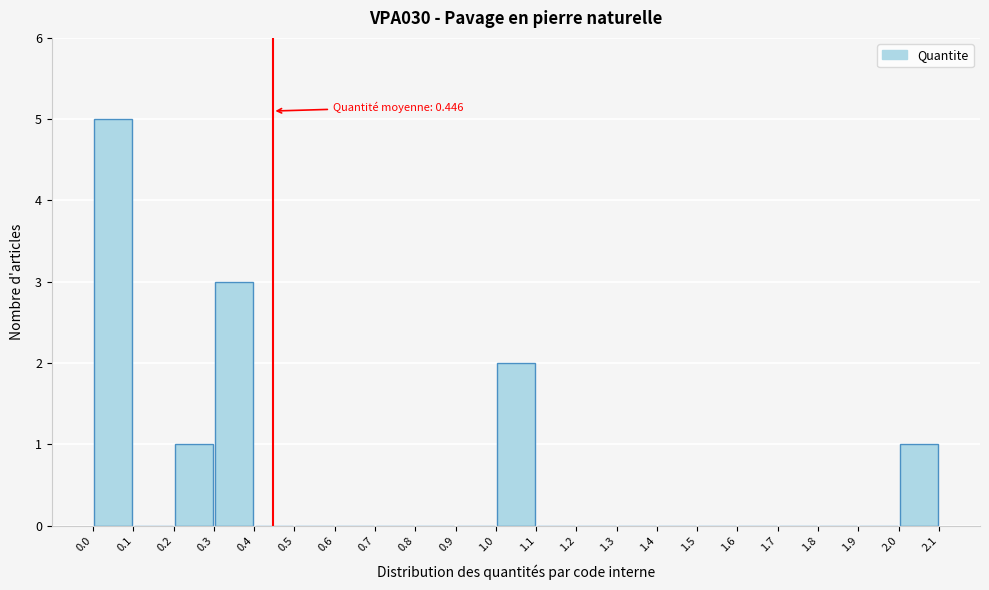

Which range on the x-axis has the tallest bar?

0.0 to 0.1